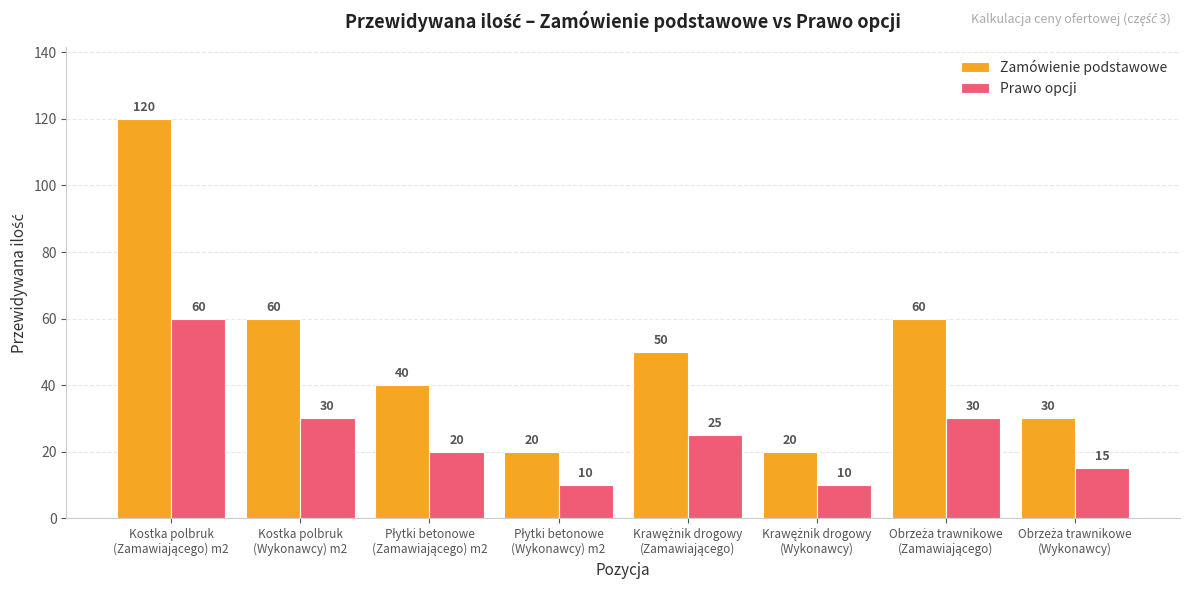

What is the maximum value shown in the chart?

120